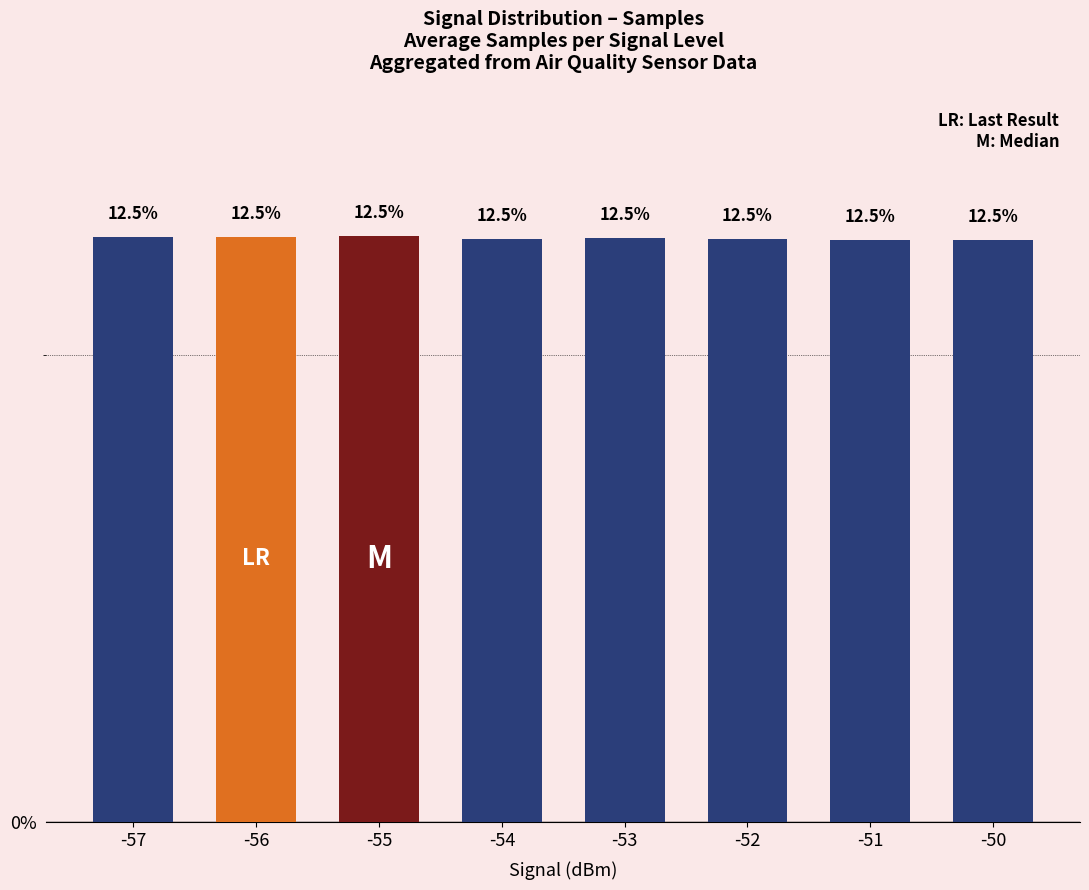

Which category has the lowest value across all series?

-50